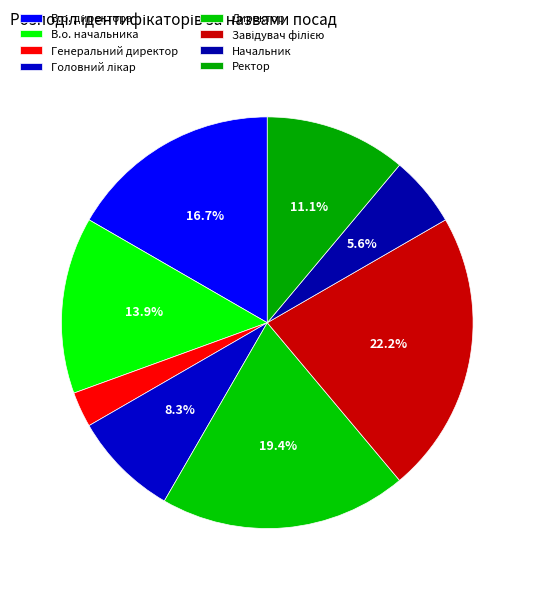

To the nearest percent, what is the average slice percentage?

12%